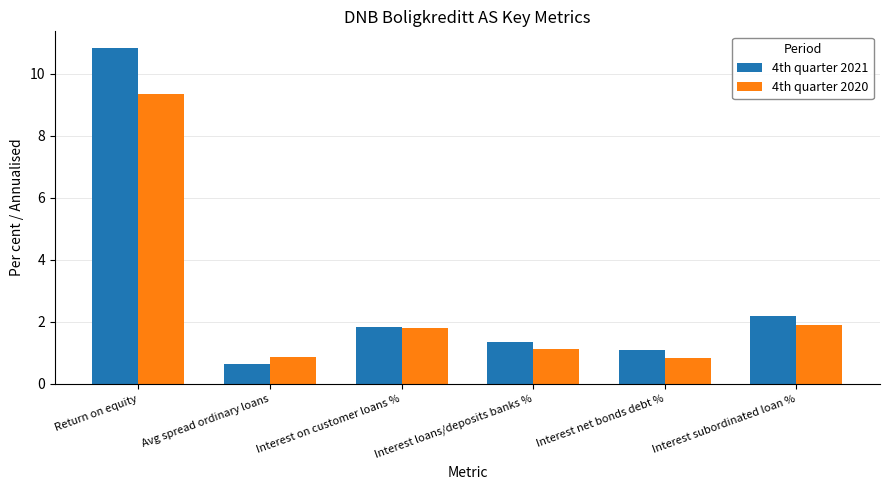

Which series has the widest spread of values?

4th quarter 2021